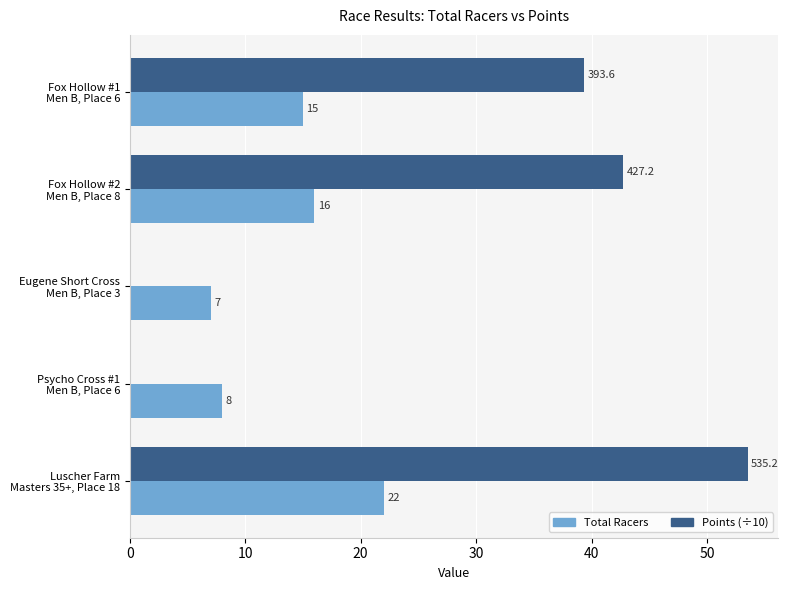

What is the sum of all Total Racers values?

68.0